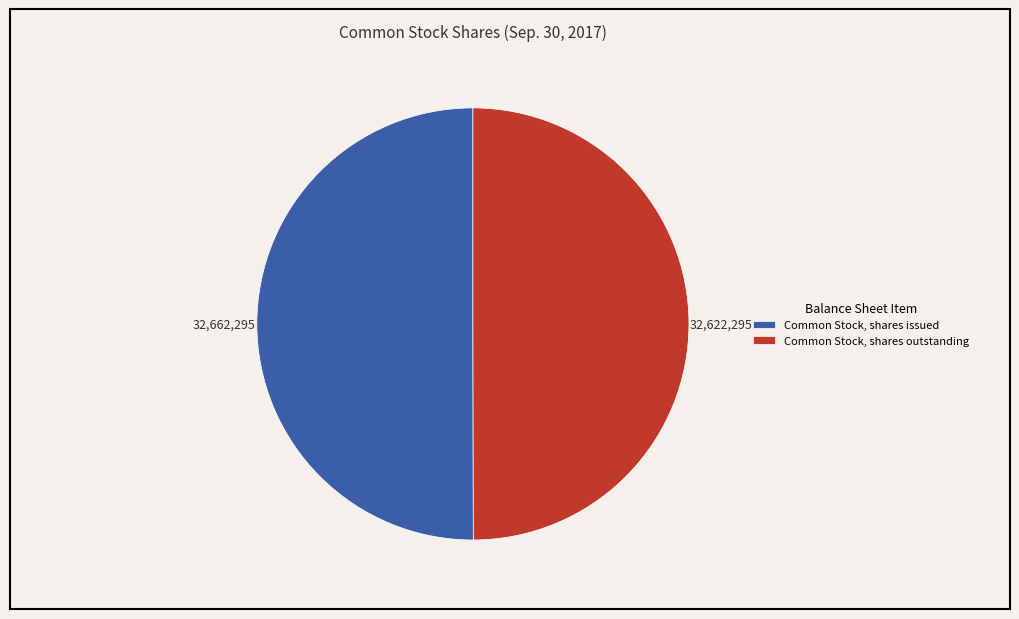

How many slices are in this pie chart?

2